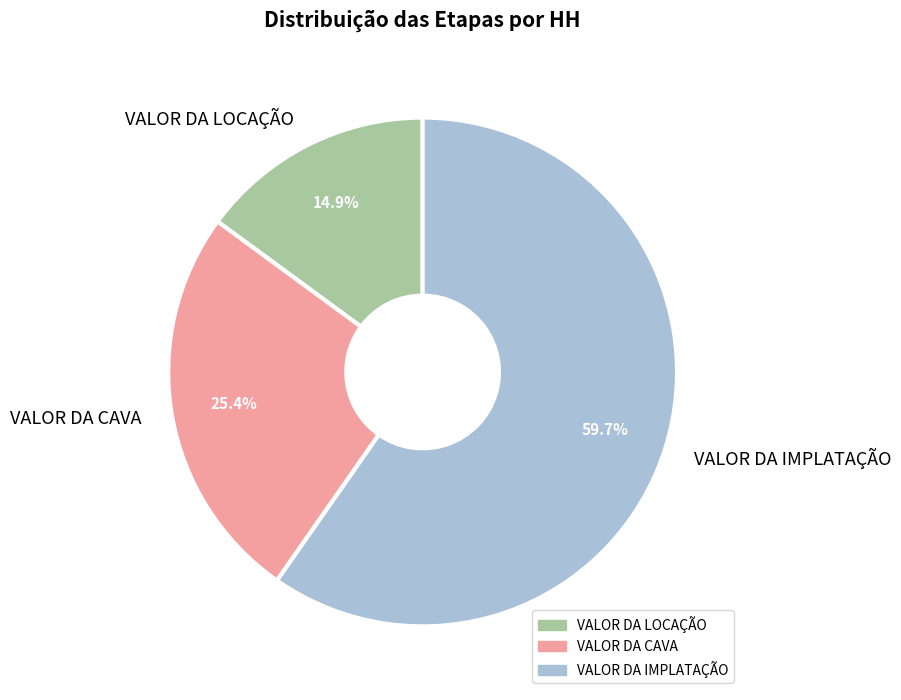

Count the number of slices in the pie.

3